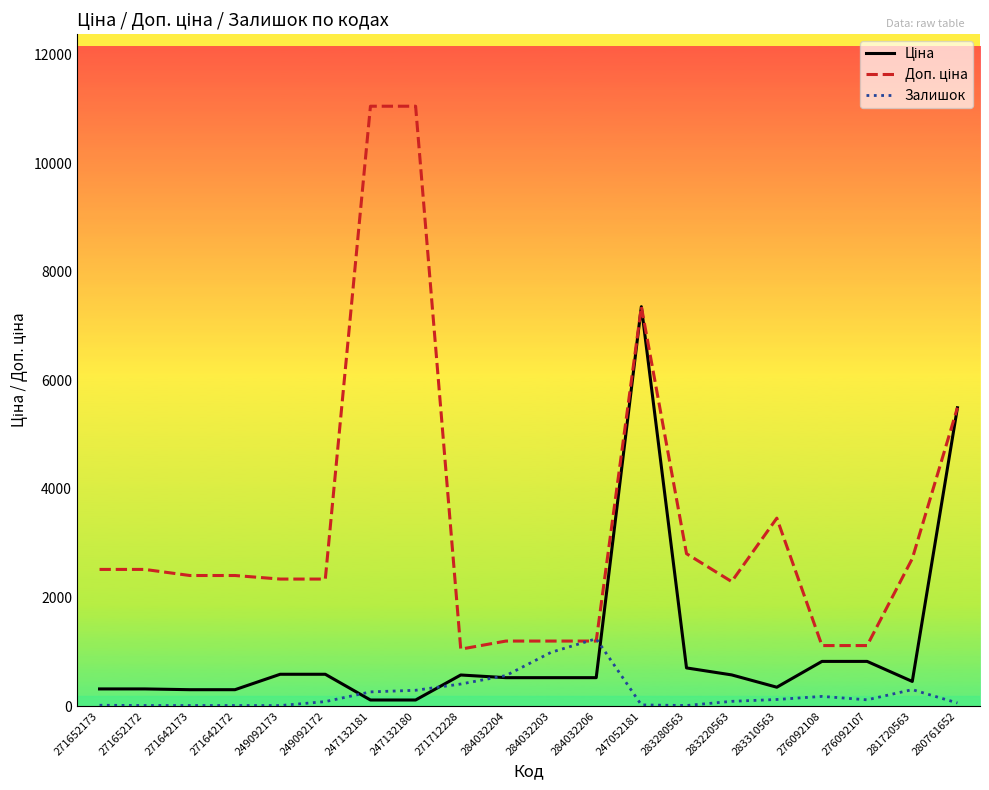

What is the total value across all series at 280761652?

11050.6